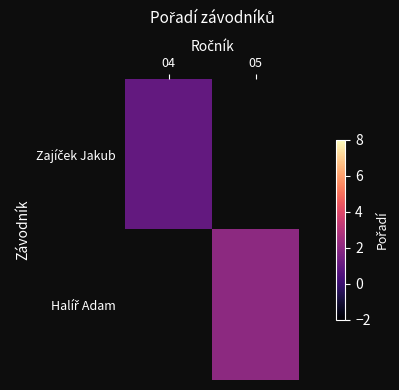

Between 05 and 04, which is larger?

04